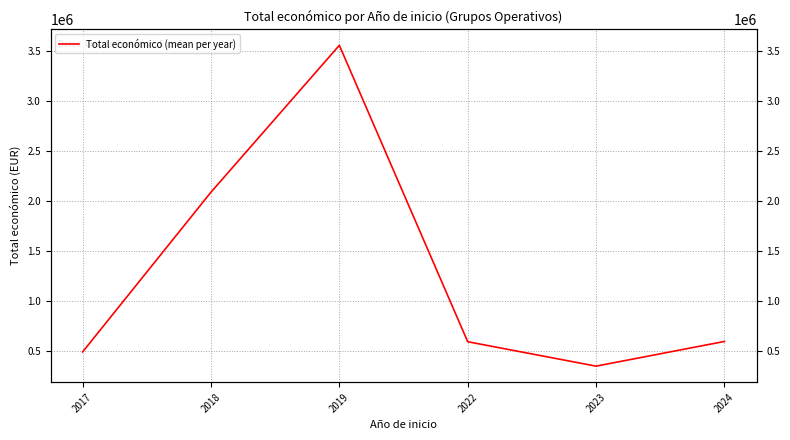

Rank the categories by value from lowest to highest.

2023, 2017, 2022, 2024, 2018, 2019